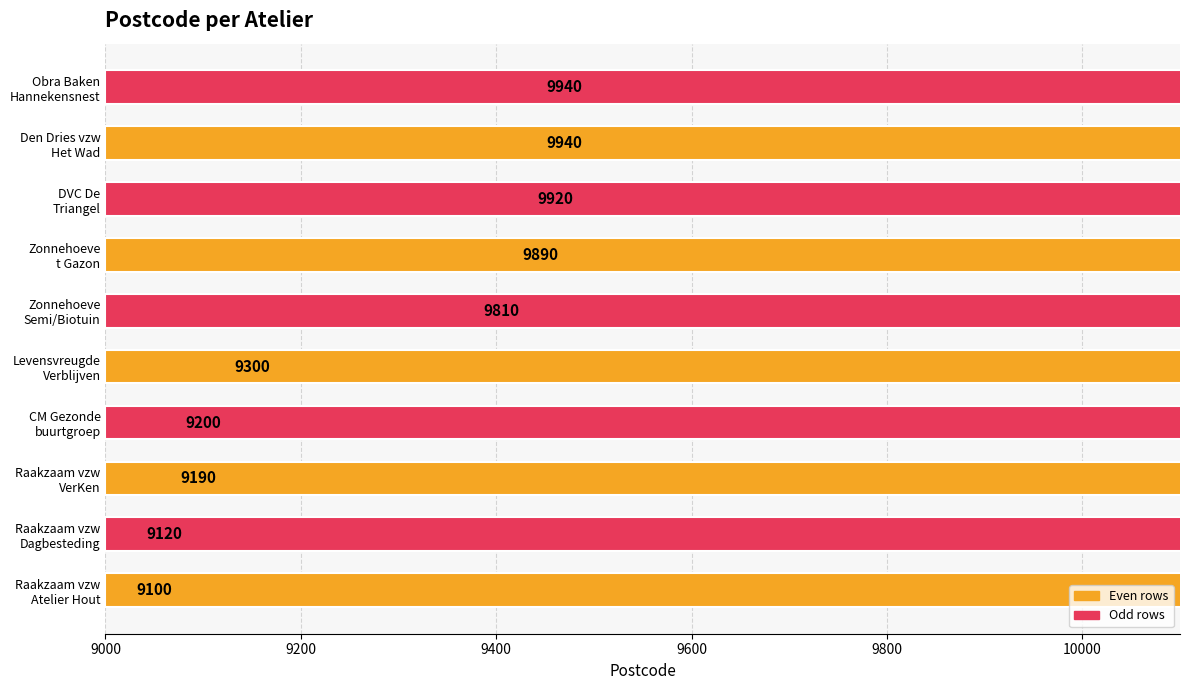

Read the value at CM Gezonde buurtgroep, to the nearest 100.

9200